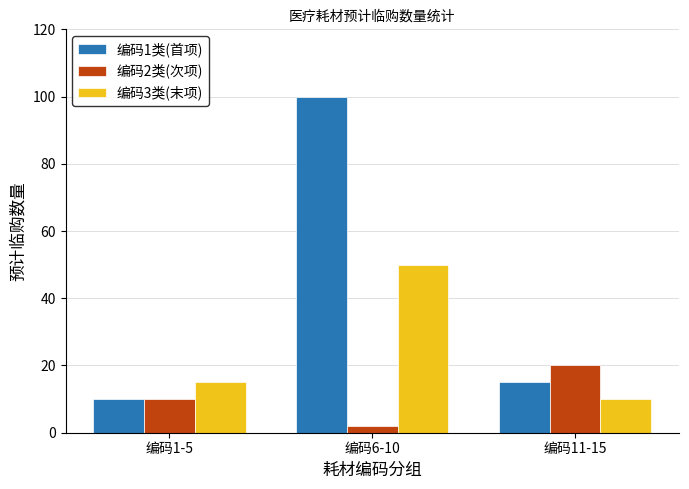

What is the value of the 编码3类(末项) bar at the 3rd from the left?

10